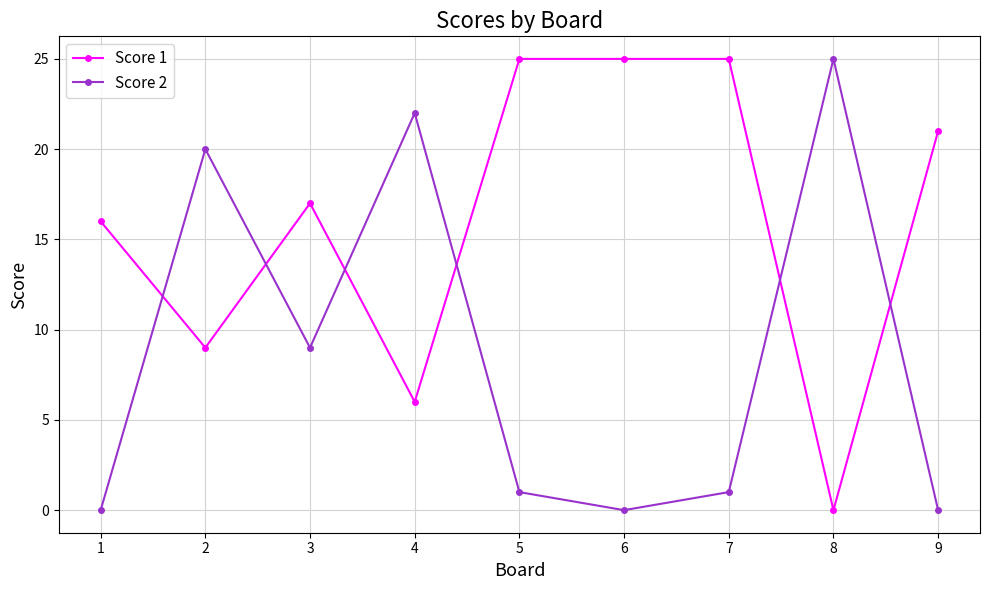

Reading left to right, extract all data points from this chart.

Score 1: 1=16	2=9	3=17	4=6	5=25	6=25	7=25	8=0	9=21
Score 2: 1=0	2=20	3=9	4=22	5=1	6=0	7=1	8=25	9=0